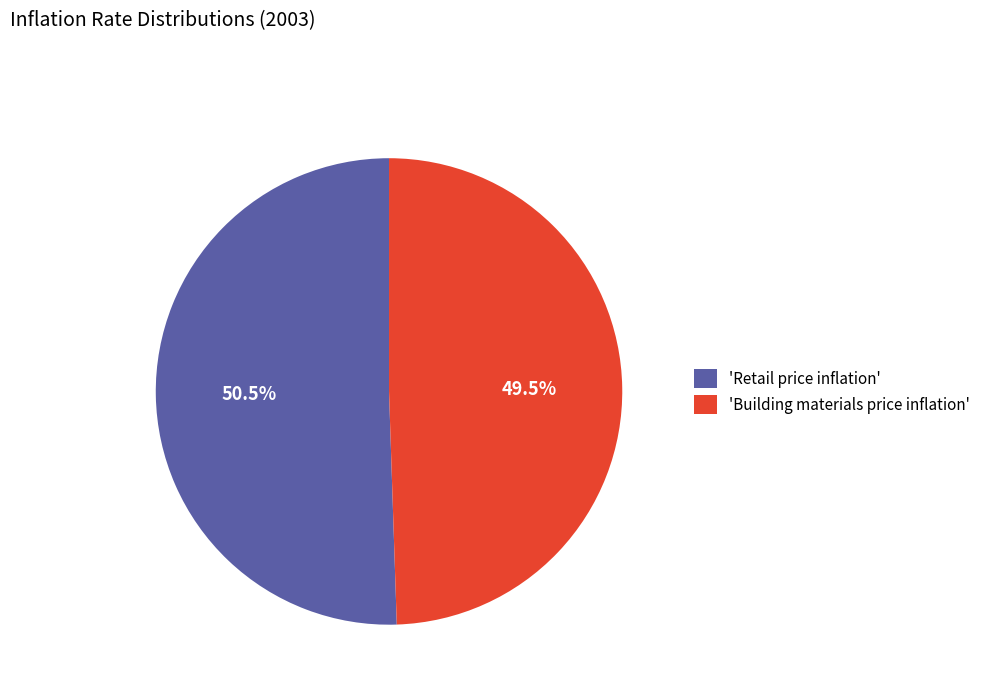

Which category accounts for the majority?

'Retail price inflation'